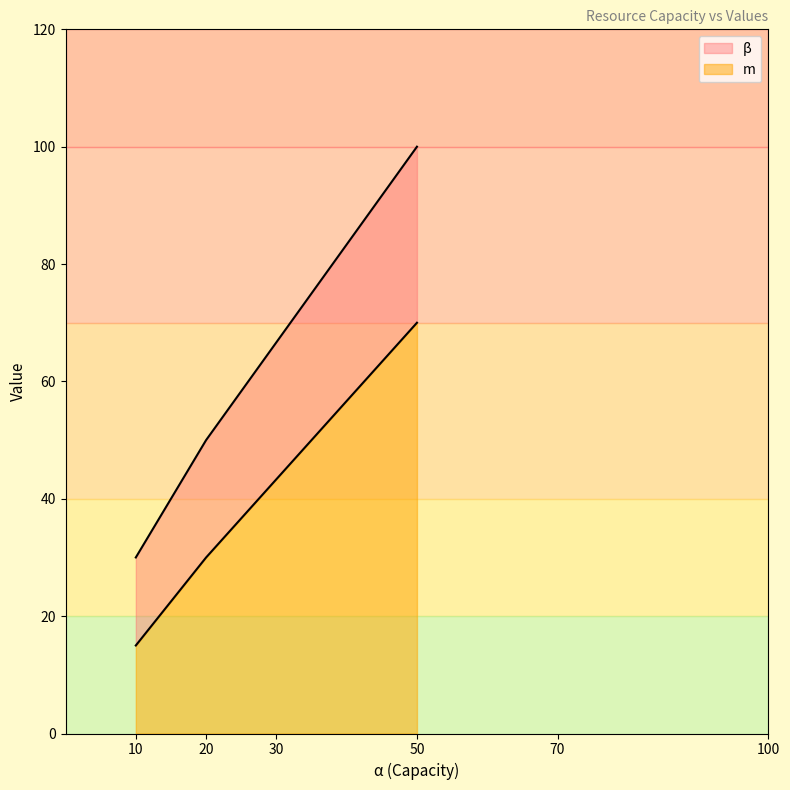

What is the value of the m point at the 5th from the left?

15